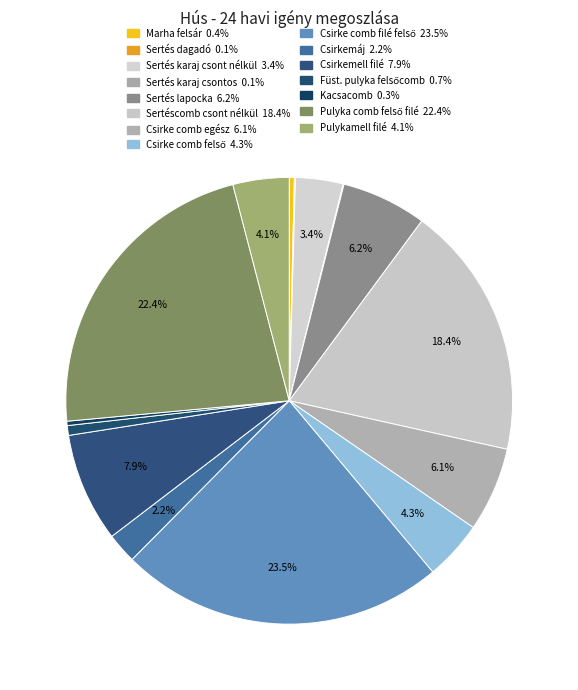

Does Csirke comb egész represent more than half of the total?

No